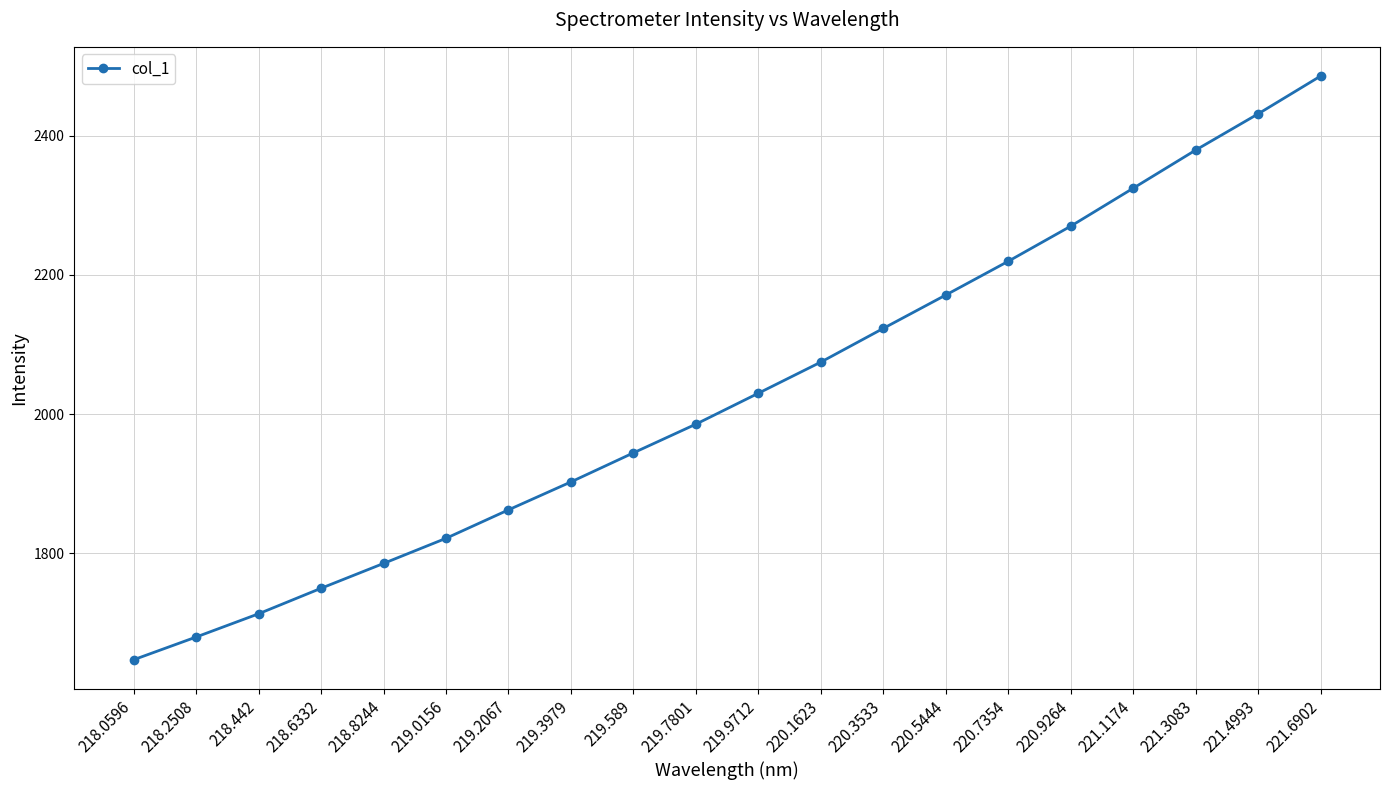

Where does the data first go above 2029?

219.9712